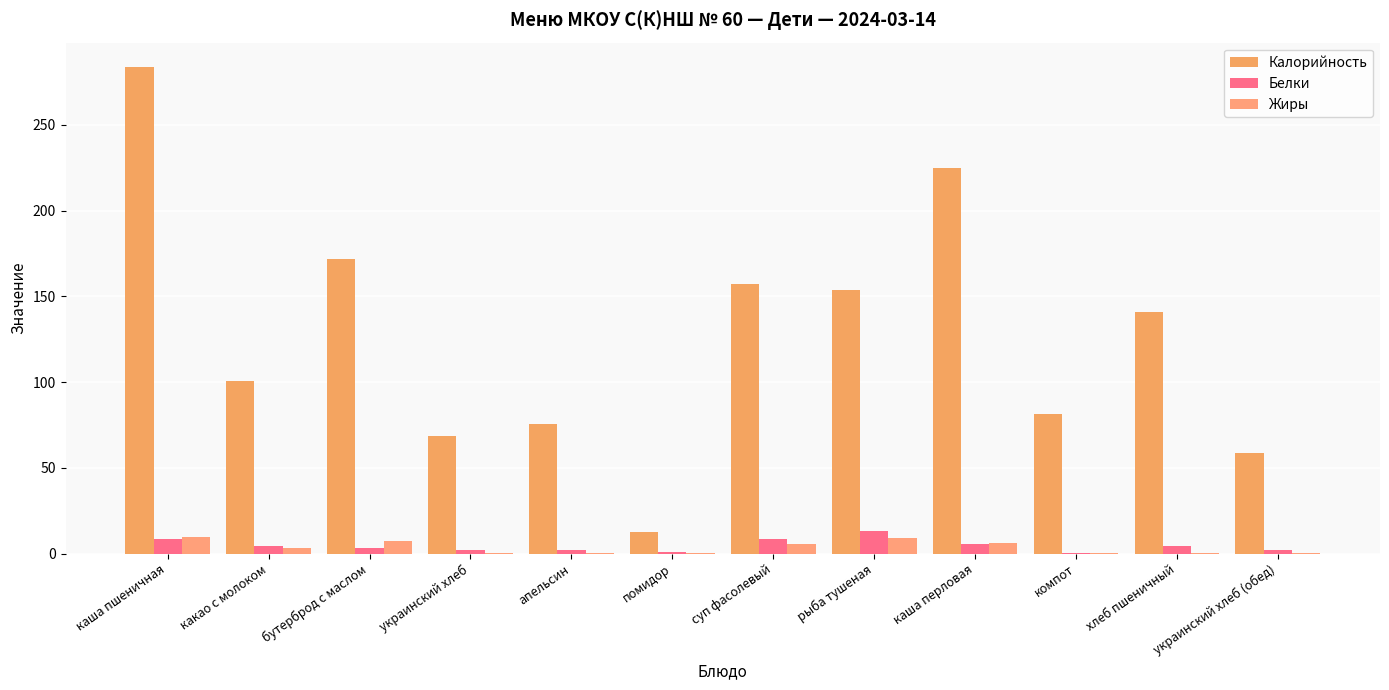

How many groups of bars are there?

12